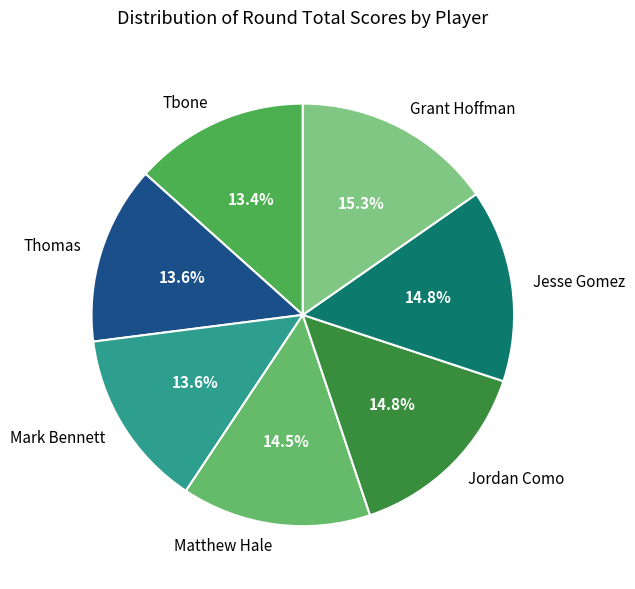

Is Jordan Como the majority of the pie?

No